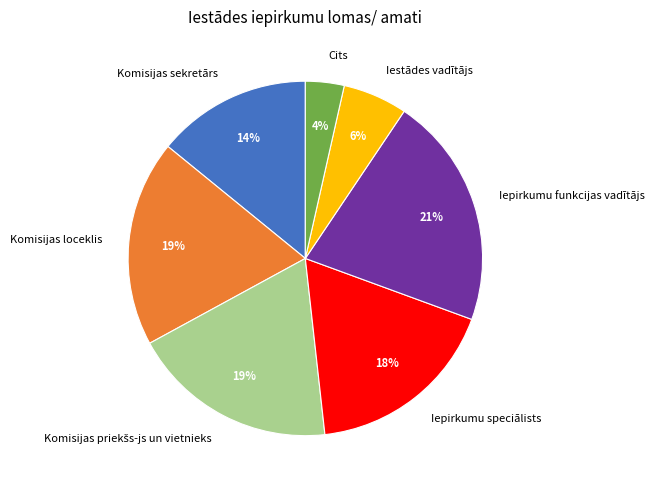

Count the number of slices in the pie.

7